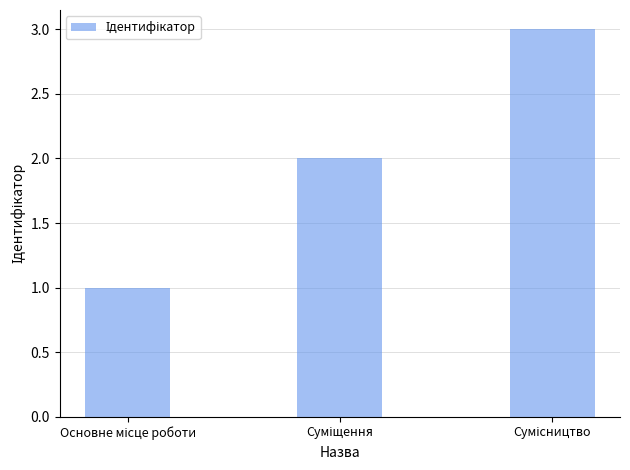

How many values are between 1 and 3?

3